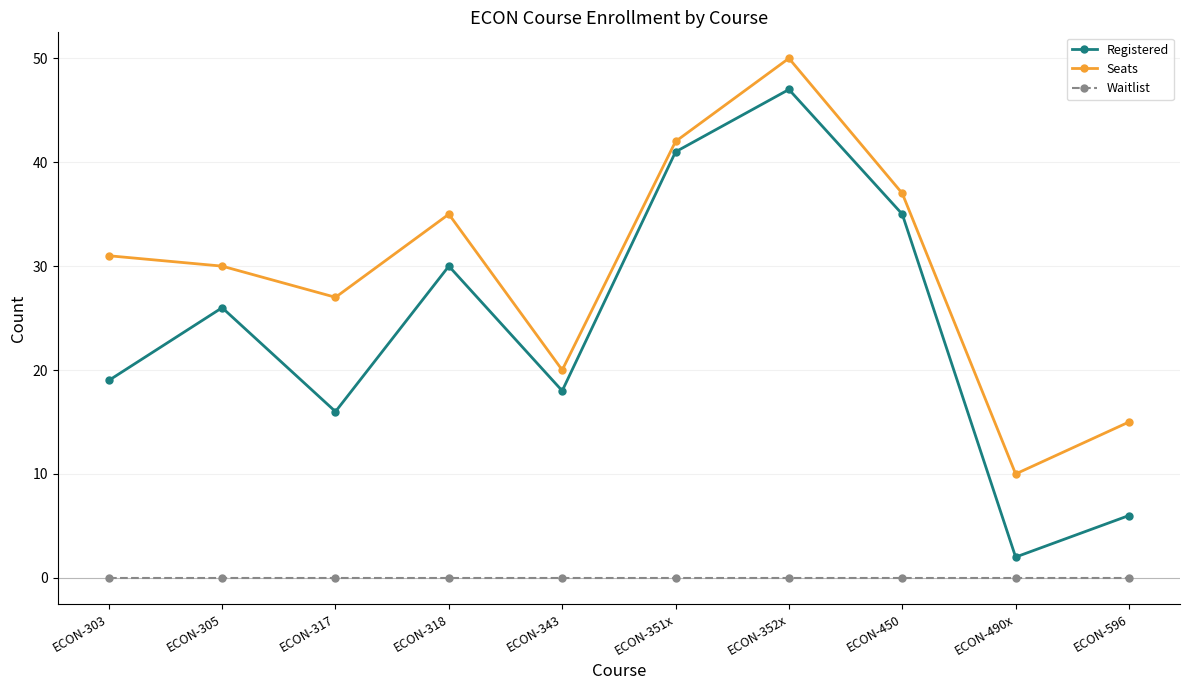

What is the average value of the Seats series?

30